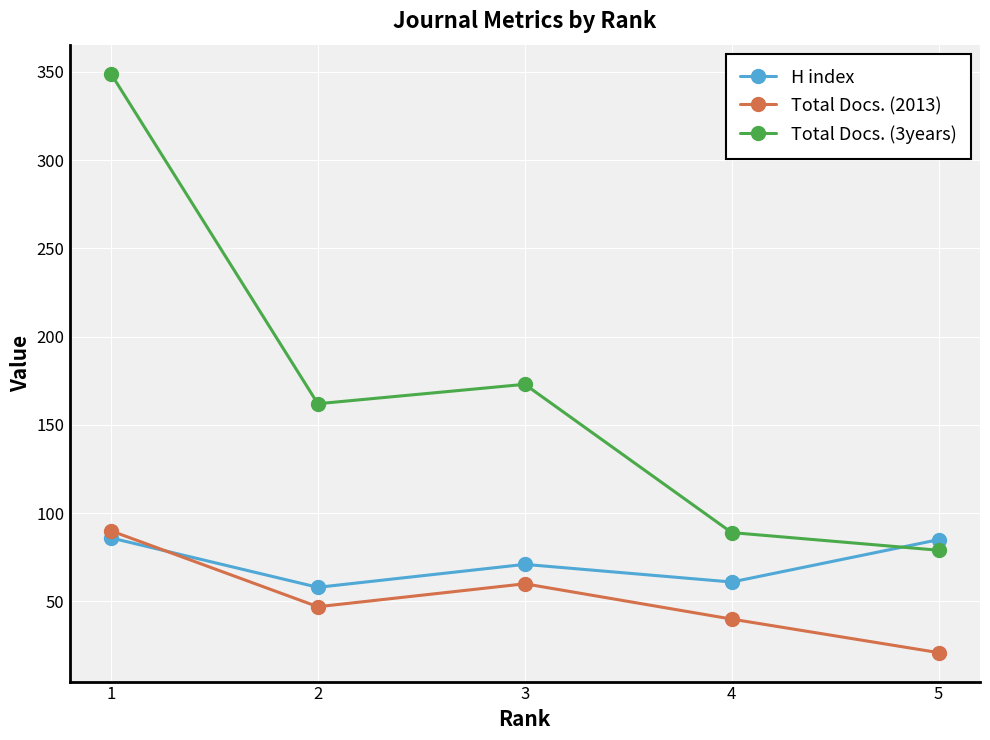

How many categories are shown in the chart?

5